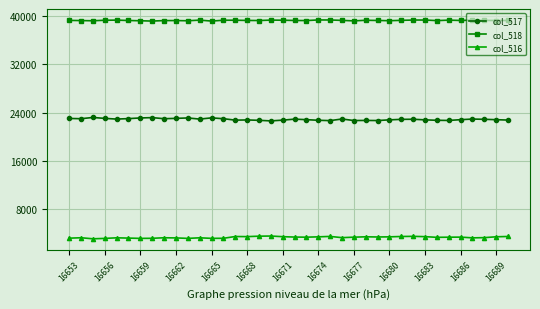

What is the smallest value displayed?

3151